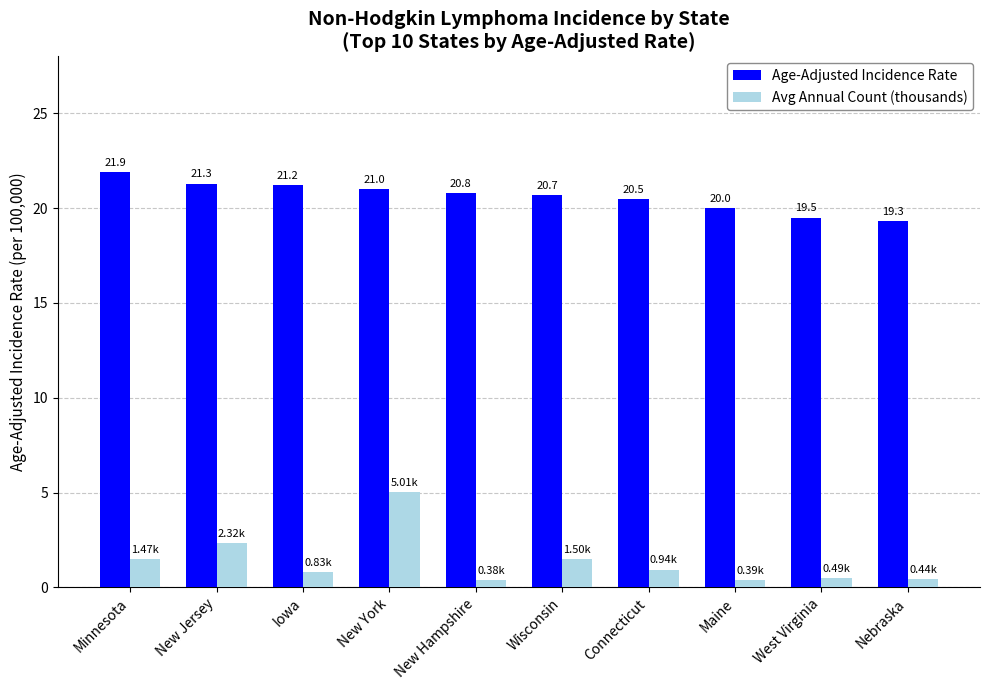

What is the total value across all series at New Hampshire?

21.2